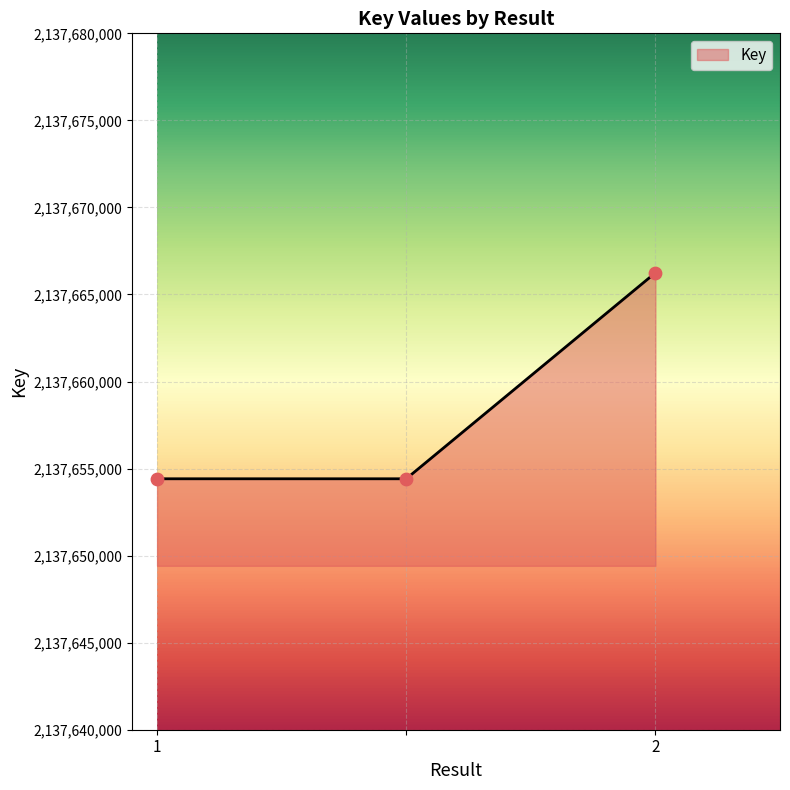

What is the maximum value shown in the chart?

2137666247